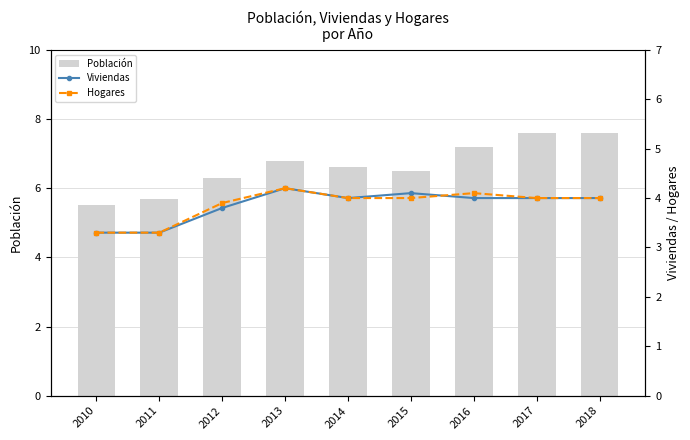

Rank the series by their maximum value, from lowest to highest.

Viviendas, Hogares, Población